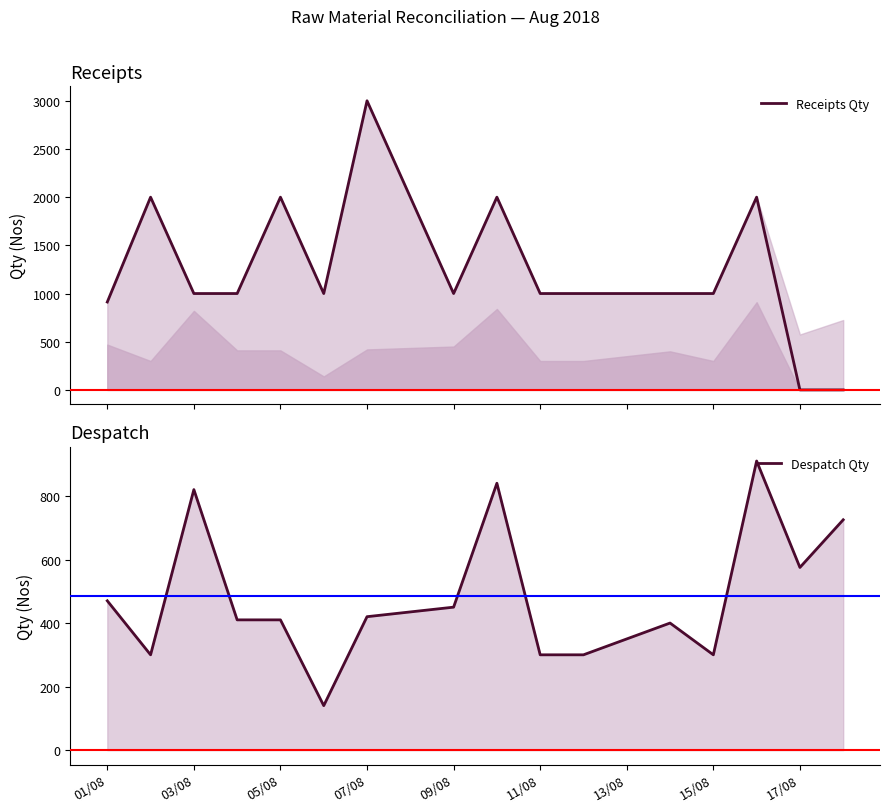

What is the difference between the maximum and minimum values in the Receipts Qty series?

3000